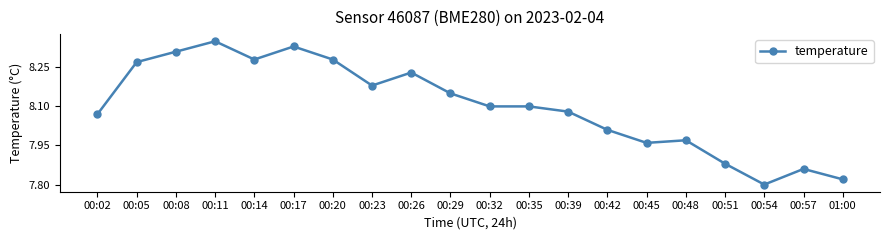

At which label is the value closest to 8?

00:42